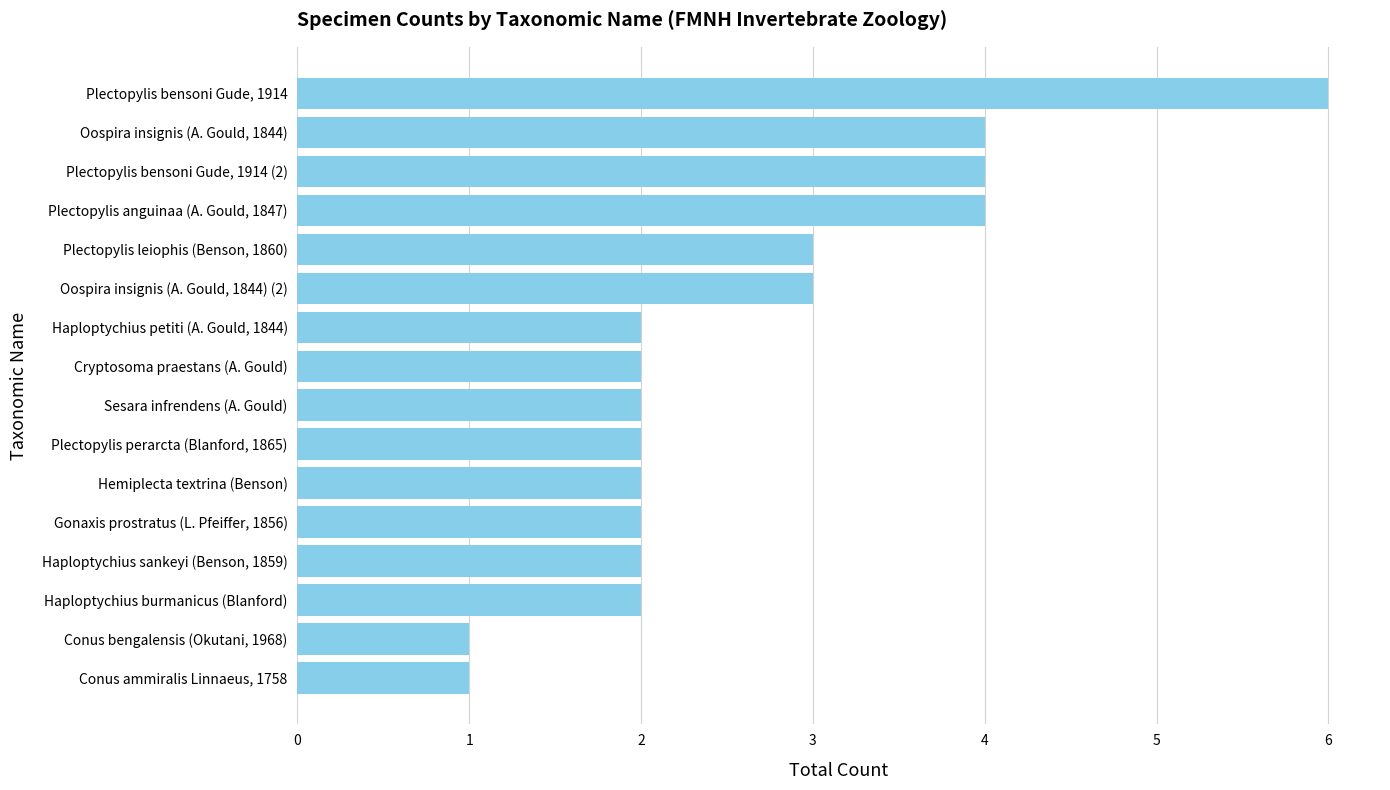

What value does the data have at Plectopylis anguinaa (A. Gould, 1847)?

4